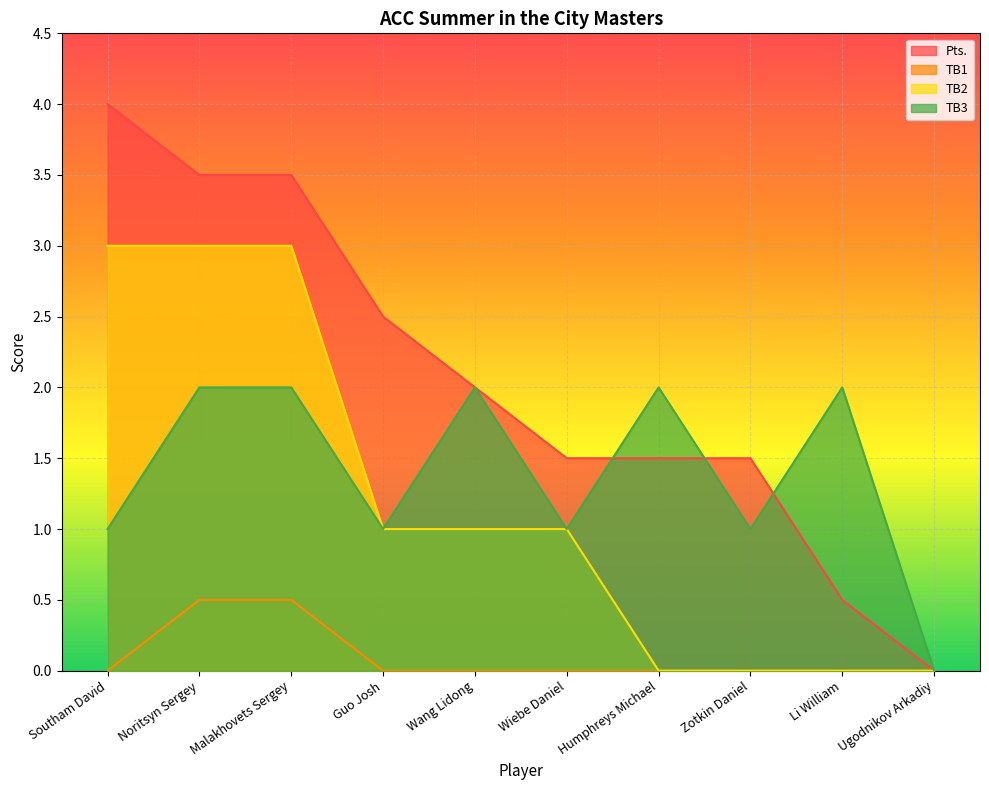

What is the maximum value for TB1?

0.5